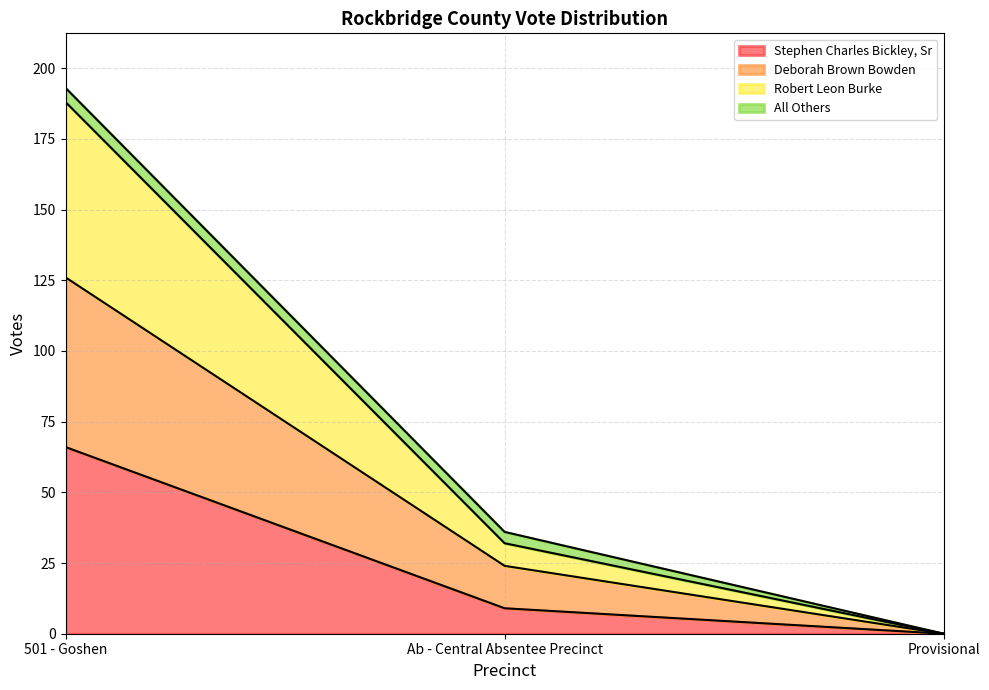

The Stephen Charles Bickley, Sr series shows 66 at 501 - Goshen. True or false?

True